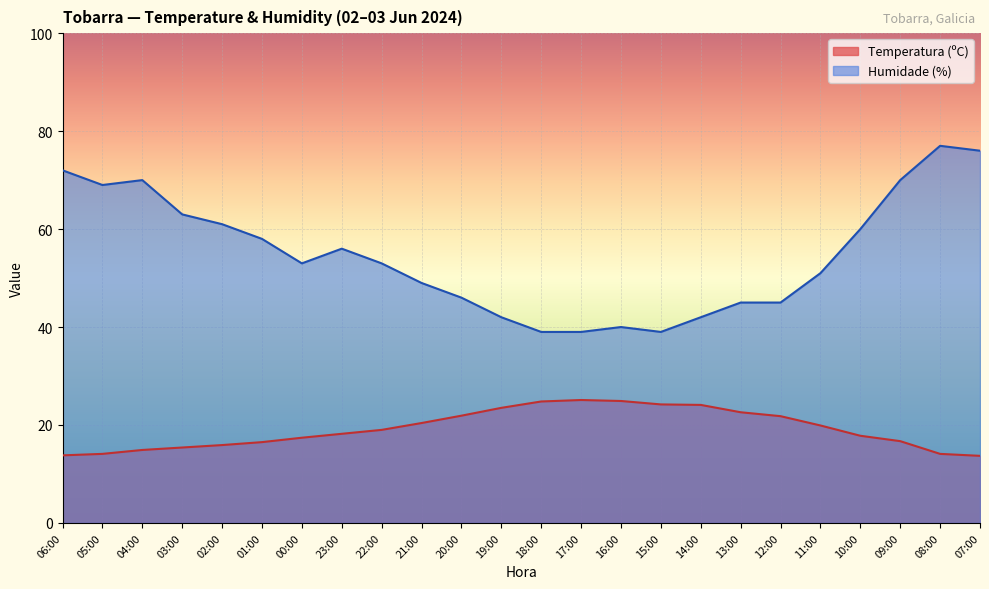

Is it true that Temperatura (ºC) equals 24.9 at 16:00?

True